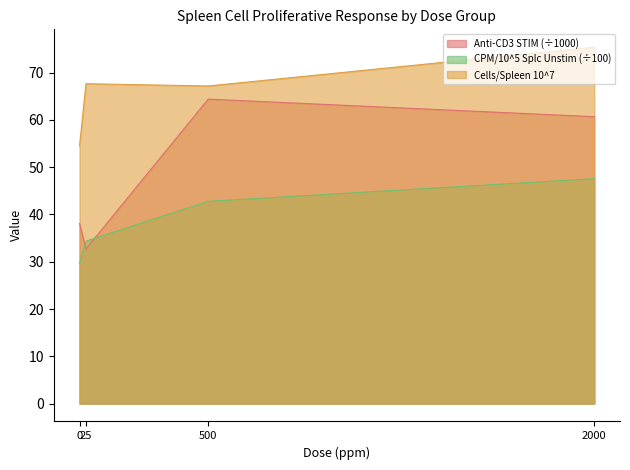

True or false: CPM / 10^5 Splc Unstim and Cells / Spleen 10^7 cross at least once.

False